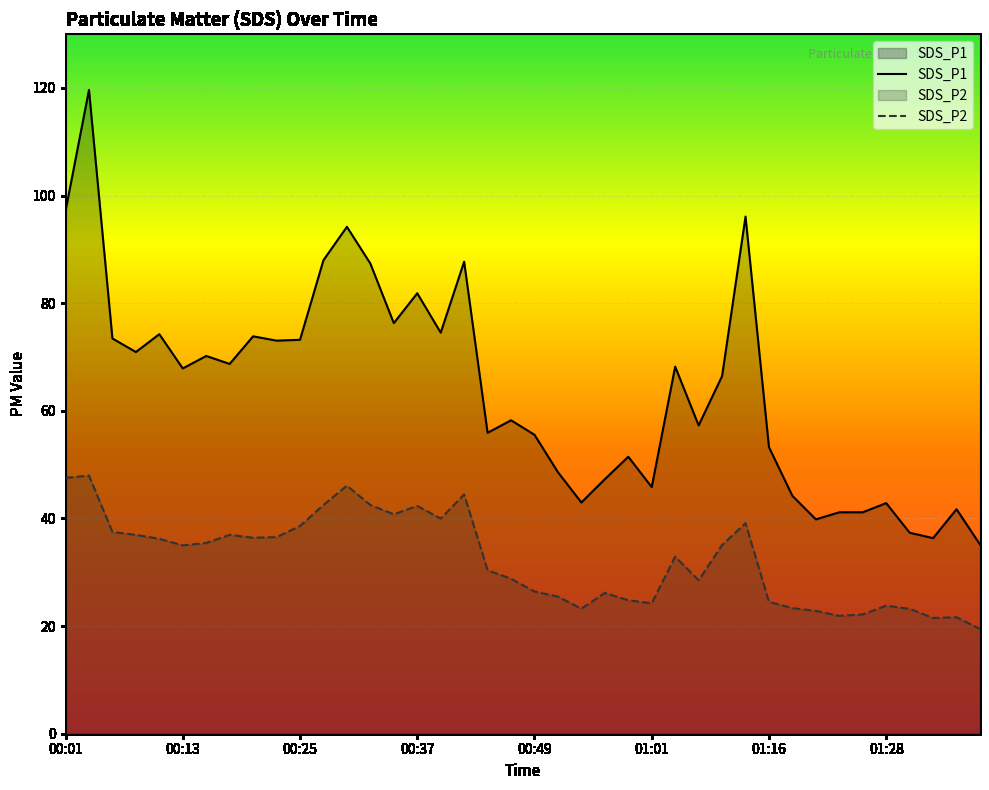

What is the difference between the maximum and minimum values in the SDS_P2 series?

28.5